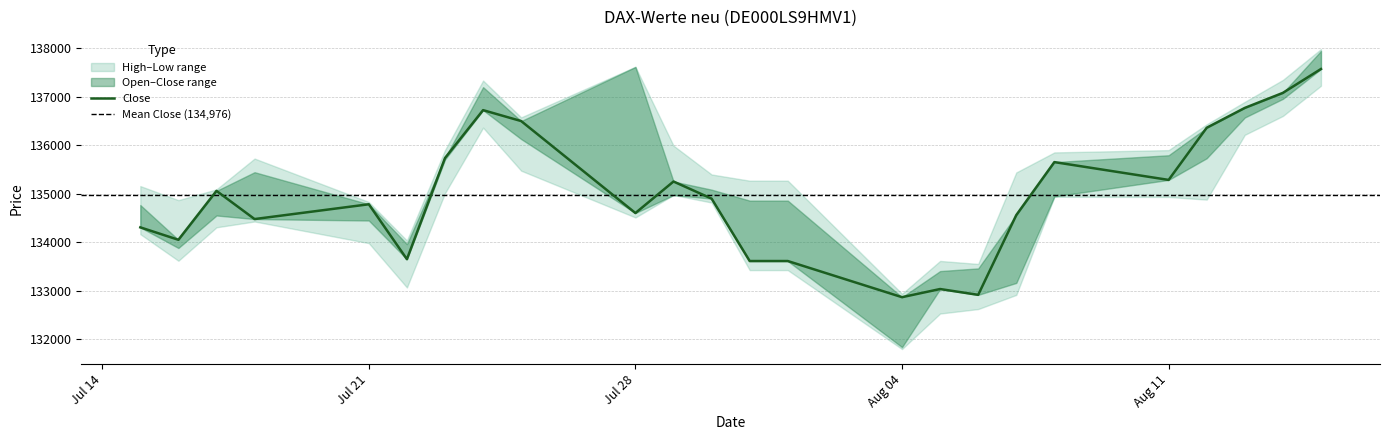

What is the total value across all series at 24.07.2025?

547627